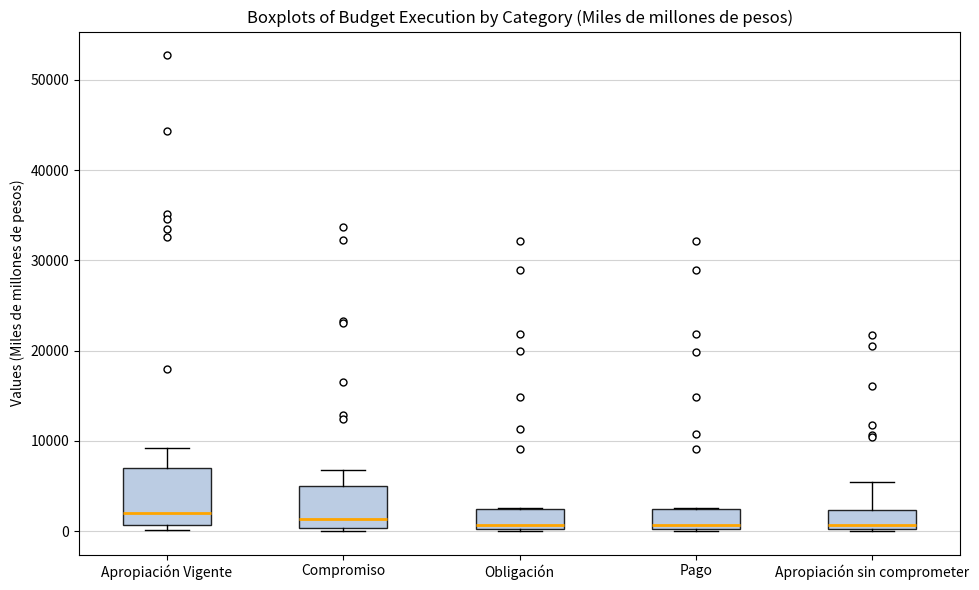

Reading left to right, transcribe this box plot: for each box, give where its median line is, the range the box spans, and where its two whiskers end, as read against the y-axis. The values are not printed on the chart, so give them approximately, as read against the axis.

Apropiación Vigente: median 2000, box 1000 to 7000, whiskers 0 to 9000
Compromiso: median 1000, box 0 to 5000, whiskers 0 to 7000
Obligación: median 1000, box 0 to 2000, whiskers 0 to 3000
Pago: median 1000, box 0 to 2000, whiskers 0 to 3000
Apropiación sin comprometer: median 1000, box 0 to 2000, whiskers 0 to 5000